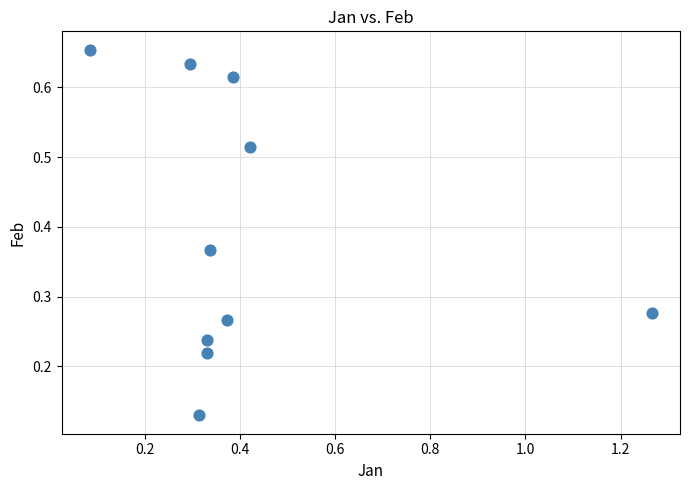

What is the range of X values (max minus min)?

1.2